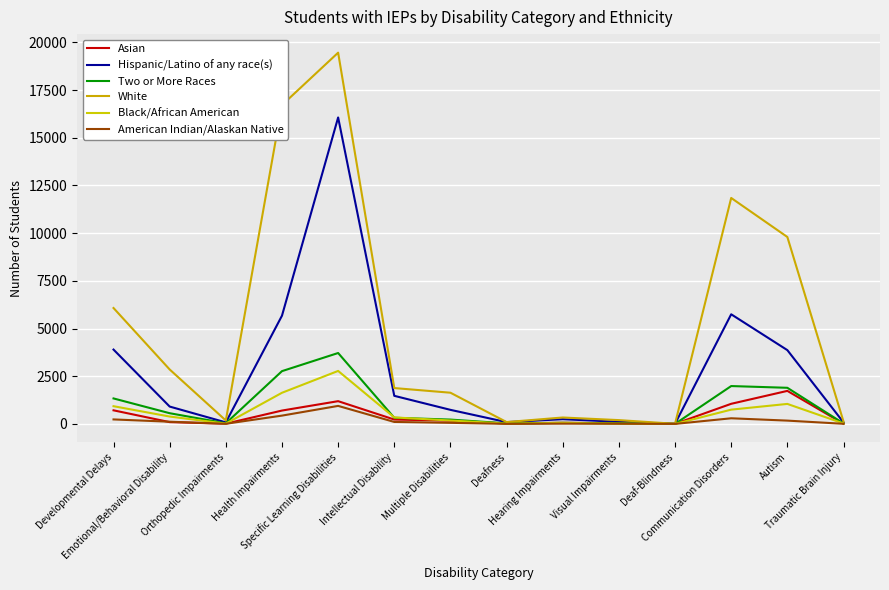

How many categories are shown in the chart?

14